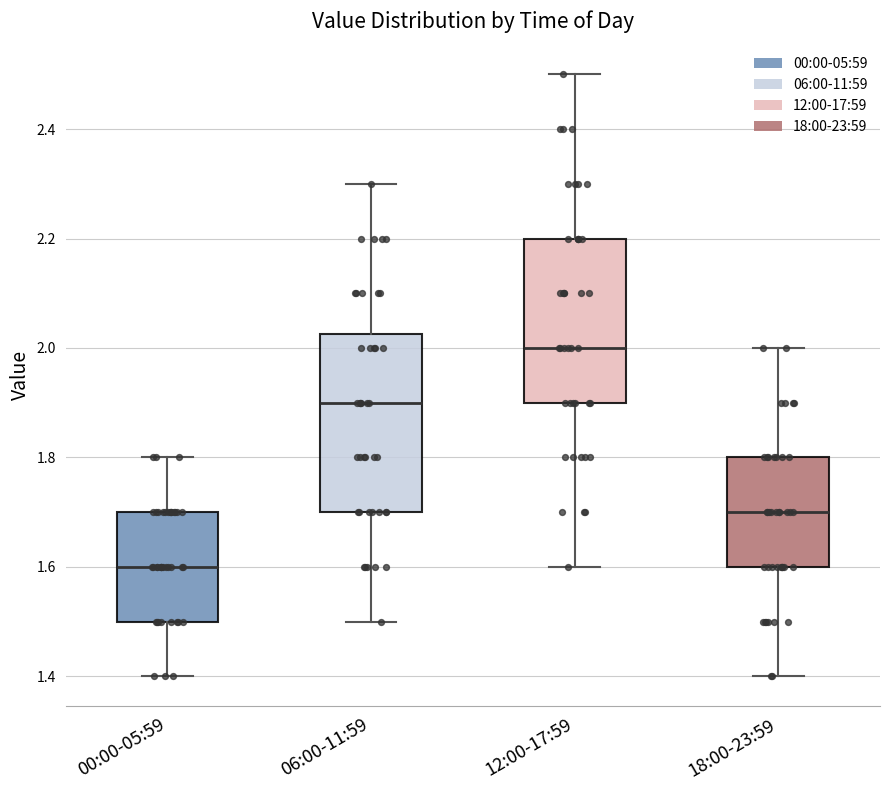

Which box is the tallest, from its lower edge to its upper edge?

06:00-11:59